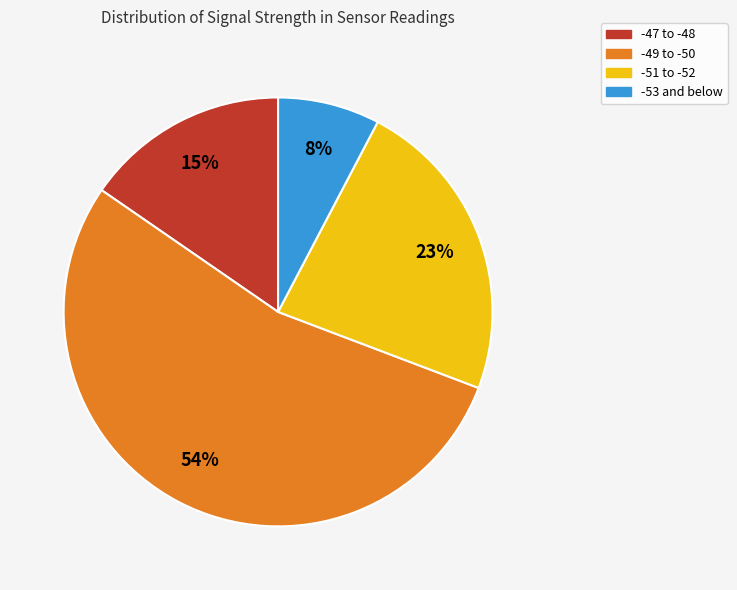

How many segments does this pie chart have?

4